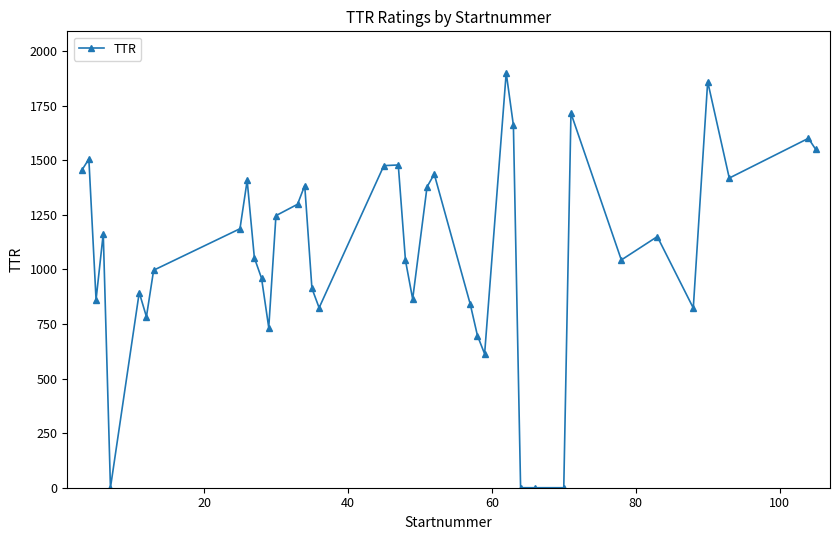

What is the difference between the maximum and second lowest values?

1900